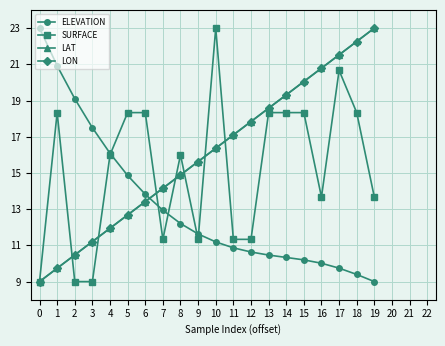

What is the spread (max minus min) of values at 6?

4.9